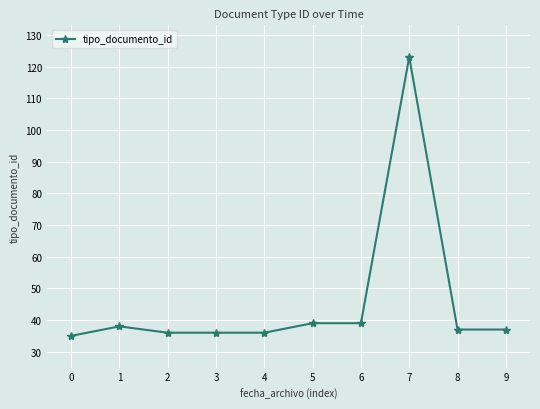

What is the smallest value displayed?

35